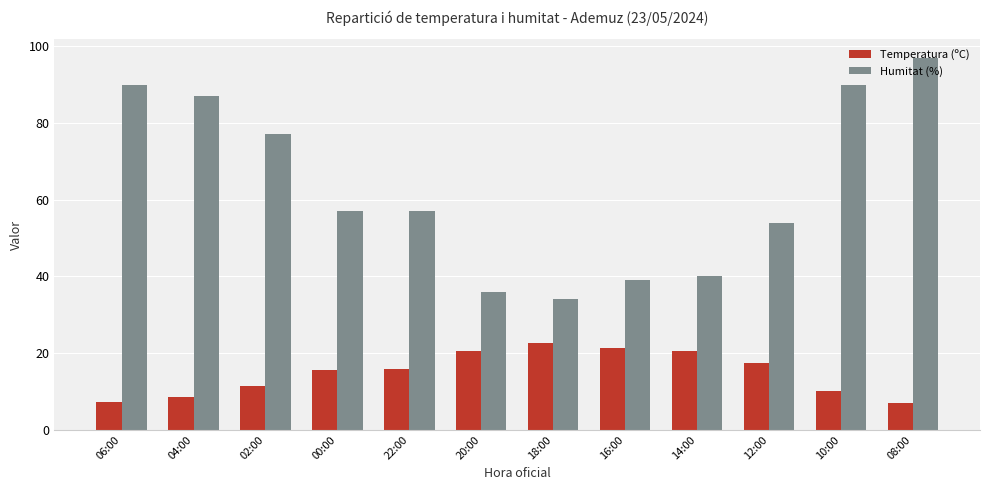

What are all the series names shown in the legend?

Temperatura (ºC), Humitat (%)